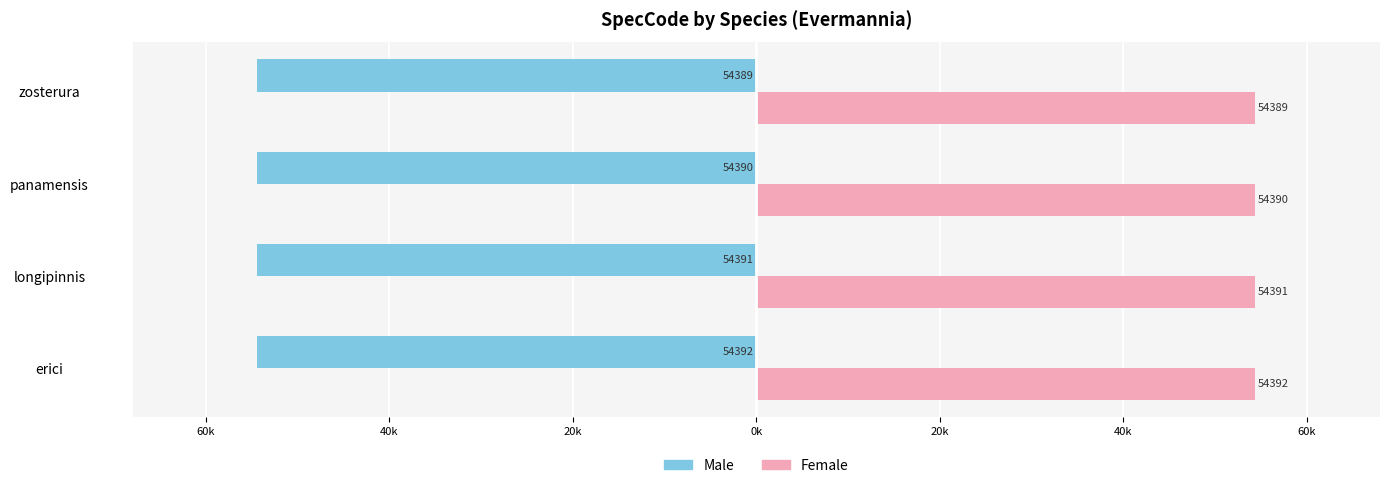

What are all the series names shown in the legend?

Male, Female